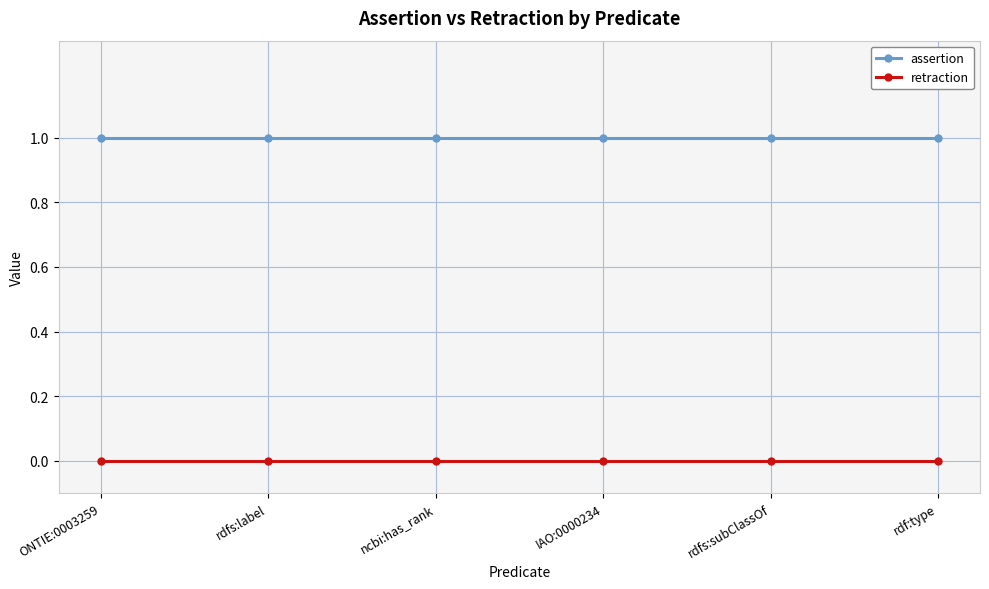

Reading left to right, list all the values displayed in this chart.

assertion: 1	1	1	1	1	1
retraction: 0	0	0	0	0	0